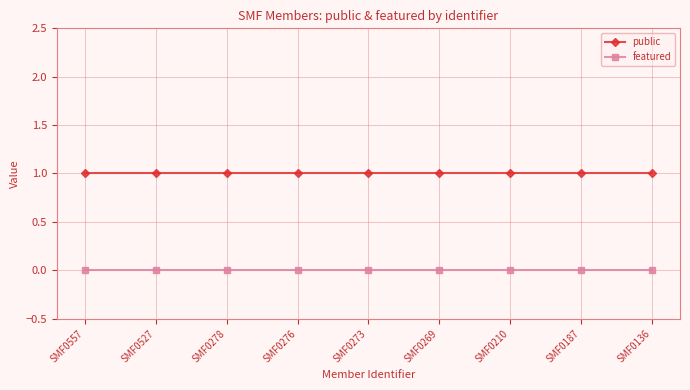

What are all the series names shown in the legend?

public, featured